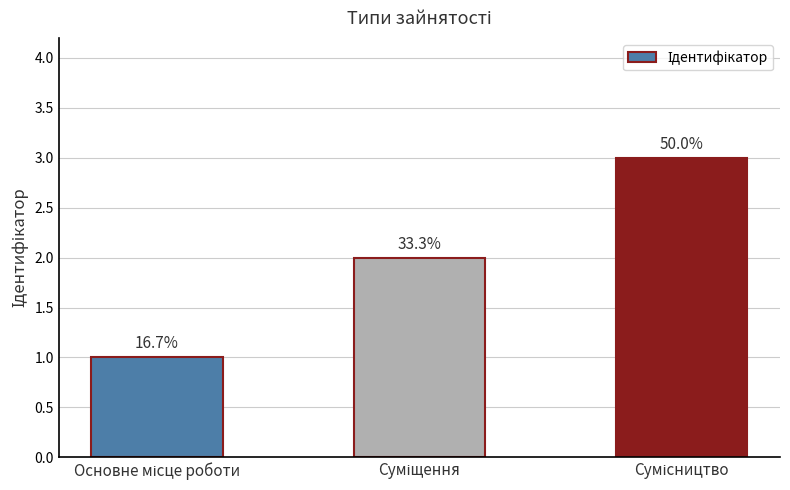

What is the difference between the maximum and minimum values?

2